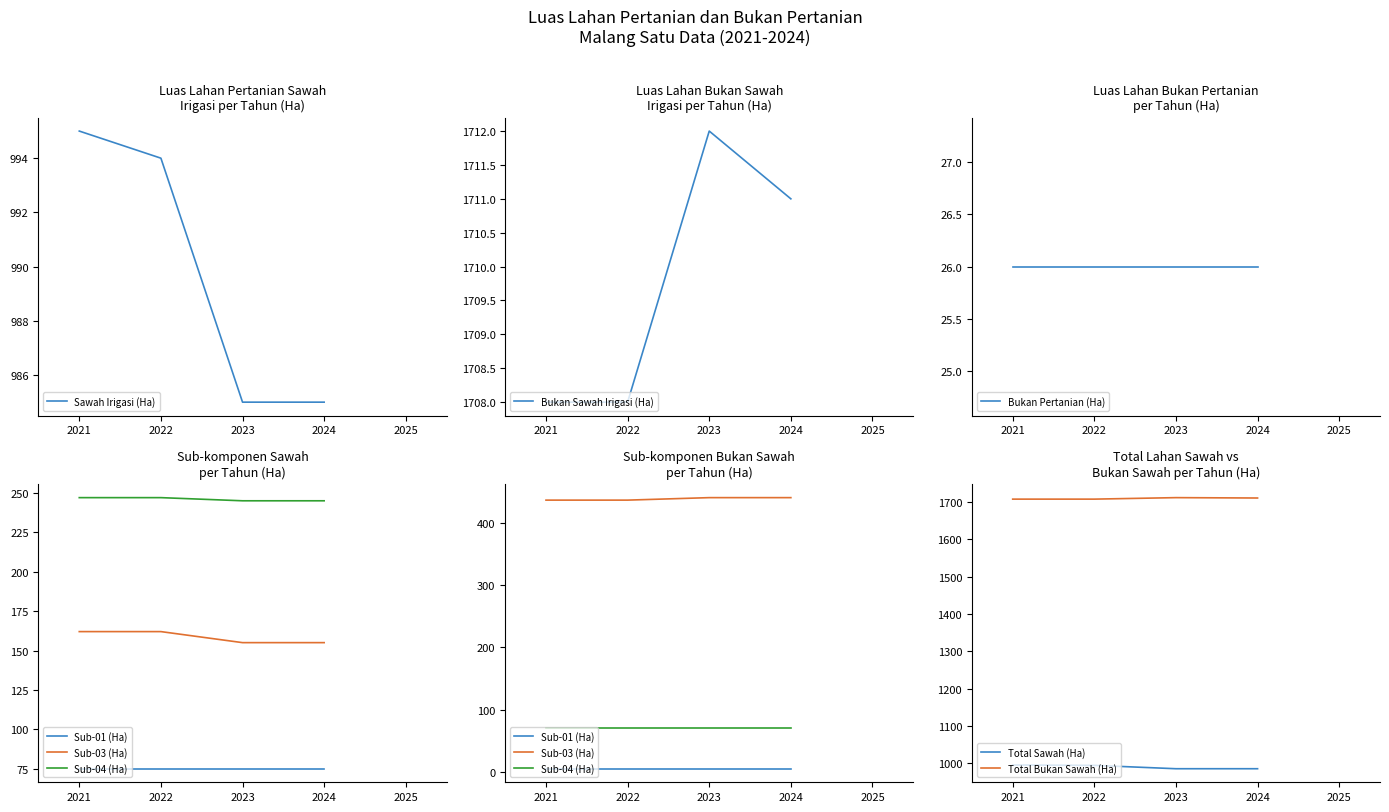

How many Sawah (Ha) values are between 0 and 162?

7